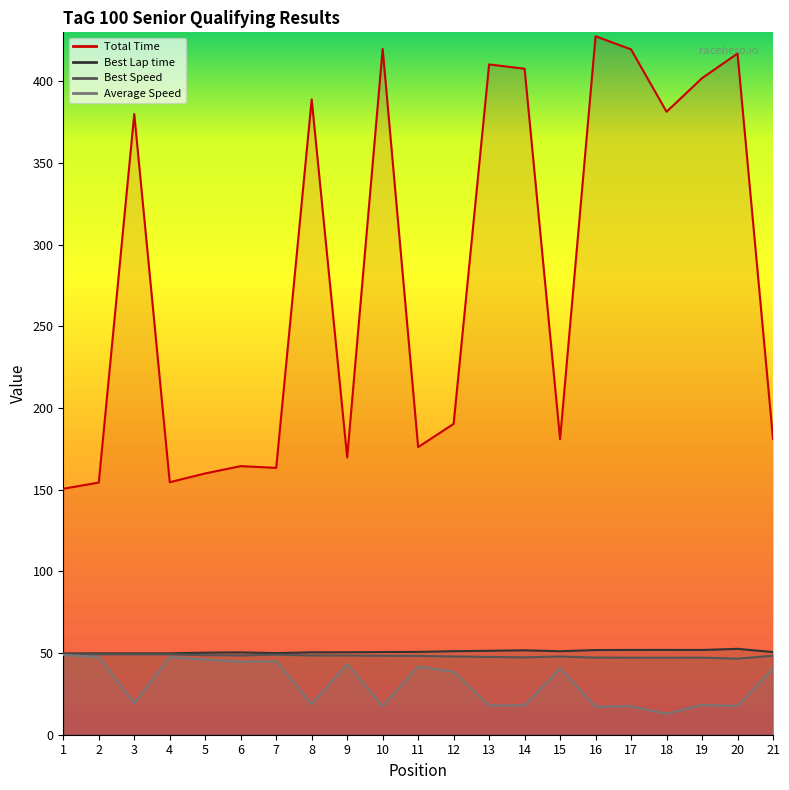

How many data points in Best Speed are less than 48?

9